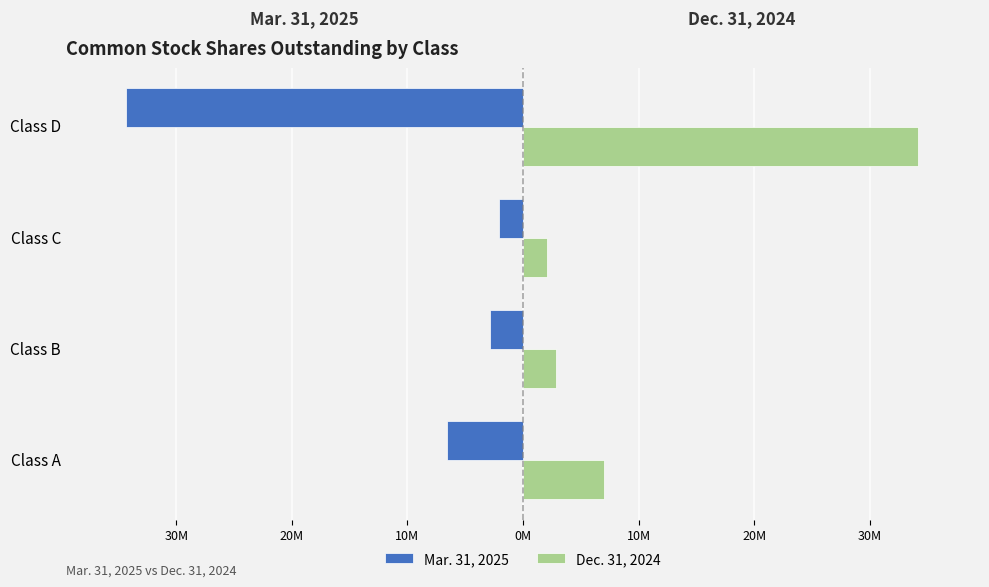

What is the lowest value of the Mar. 31, 2025 series?

-34.4